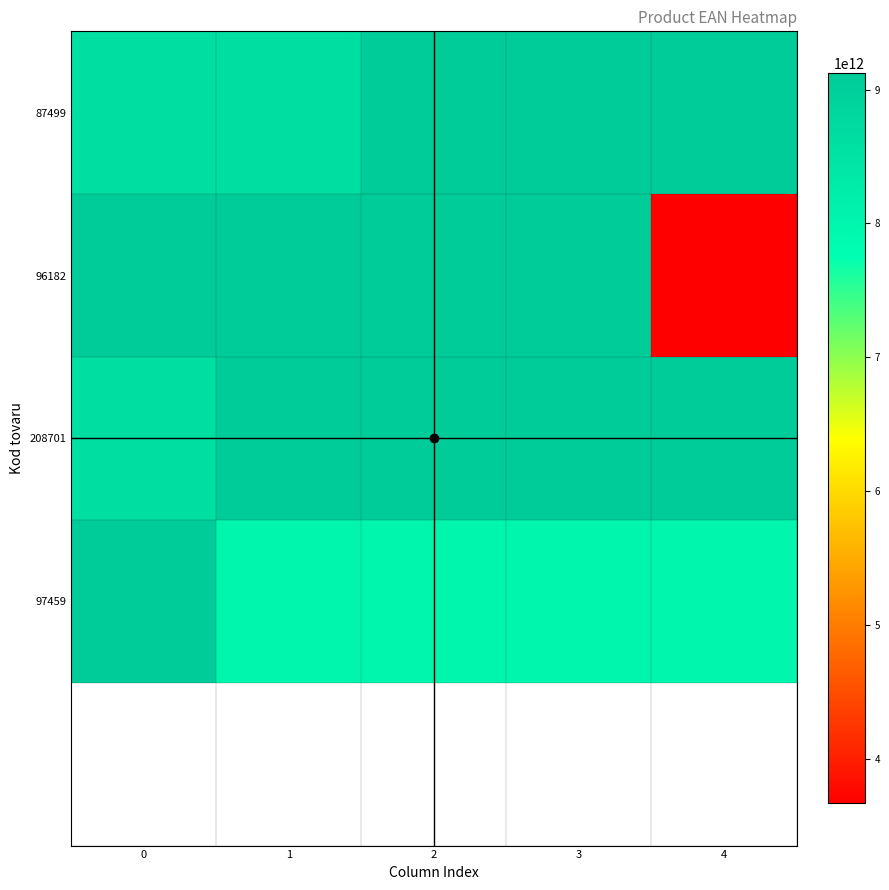

Where does the 208701 series first go above 9120013191968?

2